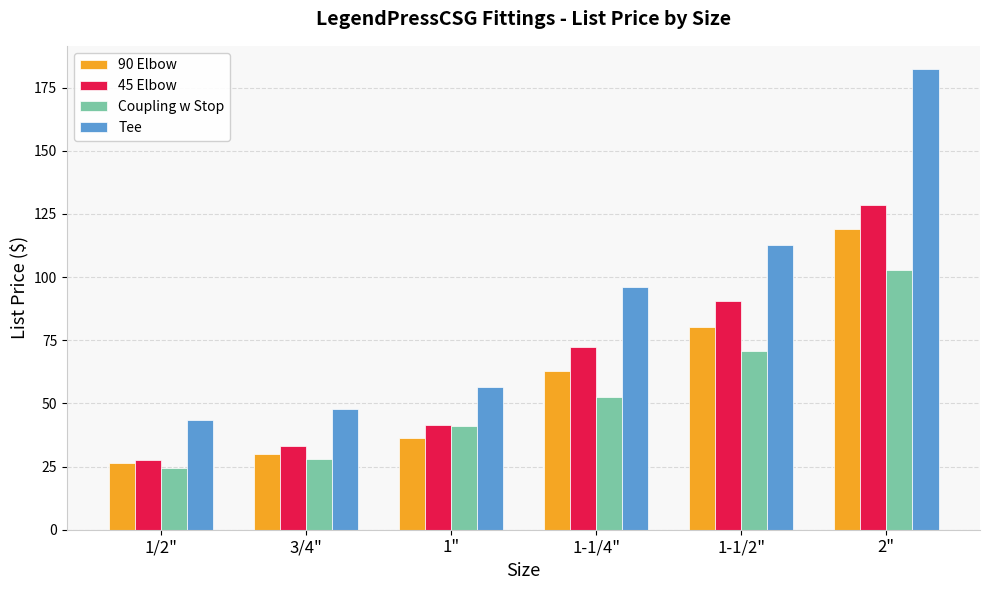

What is the total value across all series at 1-1/2"?

354.6